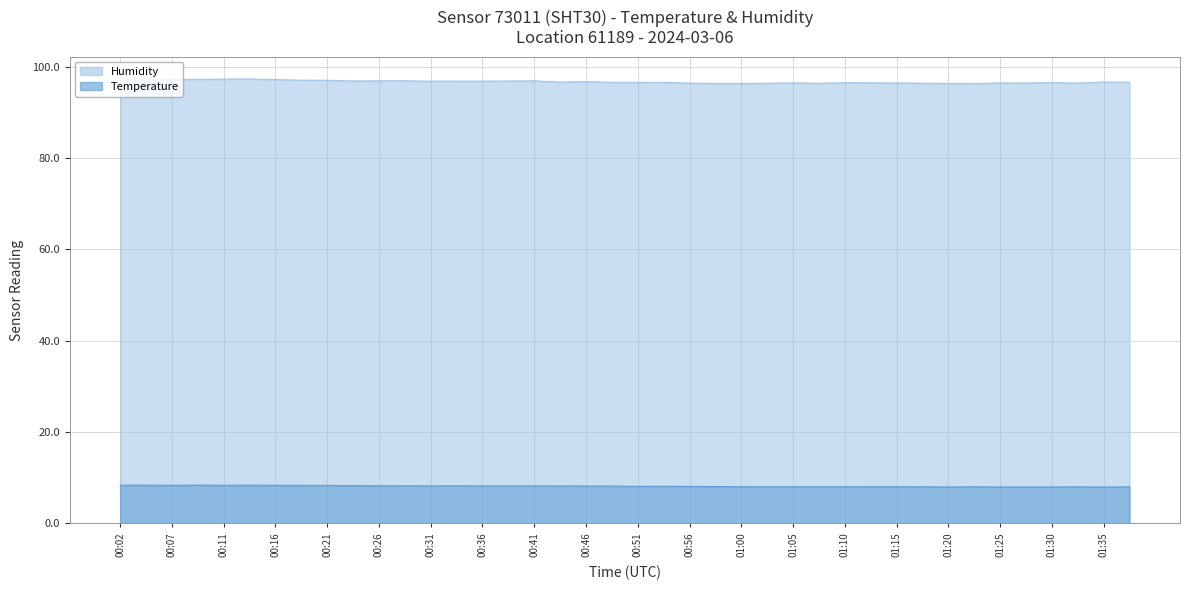

Reading left to right, list all the values displayed in this chart.

Temperature: 8.4	8.4	8.3	8.4	8.3	8.4	8.3	8.3	8.3	8.3	8.2	8.2	8.2	8.2	8.2	8.2	8.2	8.2	8.2	8.2	8.1	8.1	8.1	8.1	8.0	8.0	8.0	8.0	8.0	8.0	8.0	8.0	8.0	8.0	8.0	8.0	8.0	8.0	8.0	8.0
Humidity: 97.2	97.2	97.2	97.2	97.3	97.3	97.2	97.0	97.0	96.9	96.9	96.9	96.8	96.8	96.8	96.9	96.9	96.6	96.7	96.6	96.6	96.6	96.4	96.3	96.3	96.4	96.5	96.4	96.5	96.5	96.4	96.4	96.3	96.3	96.5	96.4	96.5	96.4	96.7	96.6